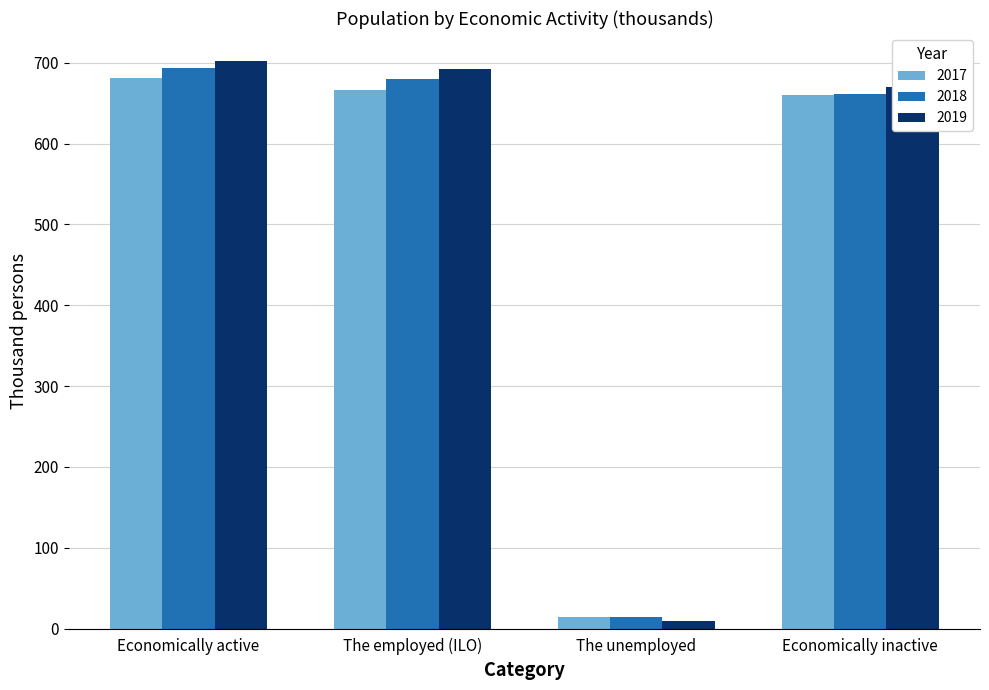

What is the lowest value of the 2018 series?

13.7